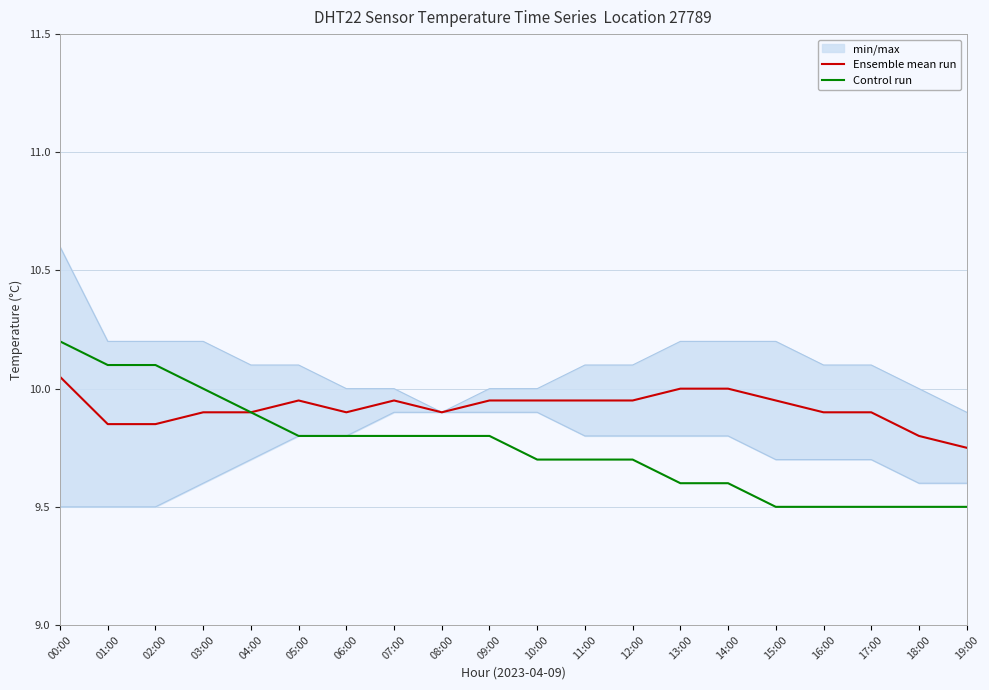

The value of Ensemble mean run at 05:00 is 14.1. True or false?

False